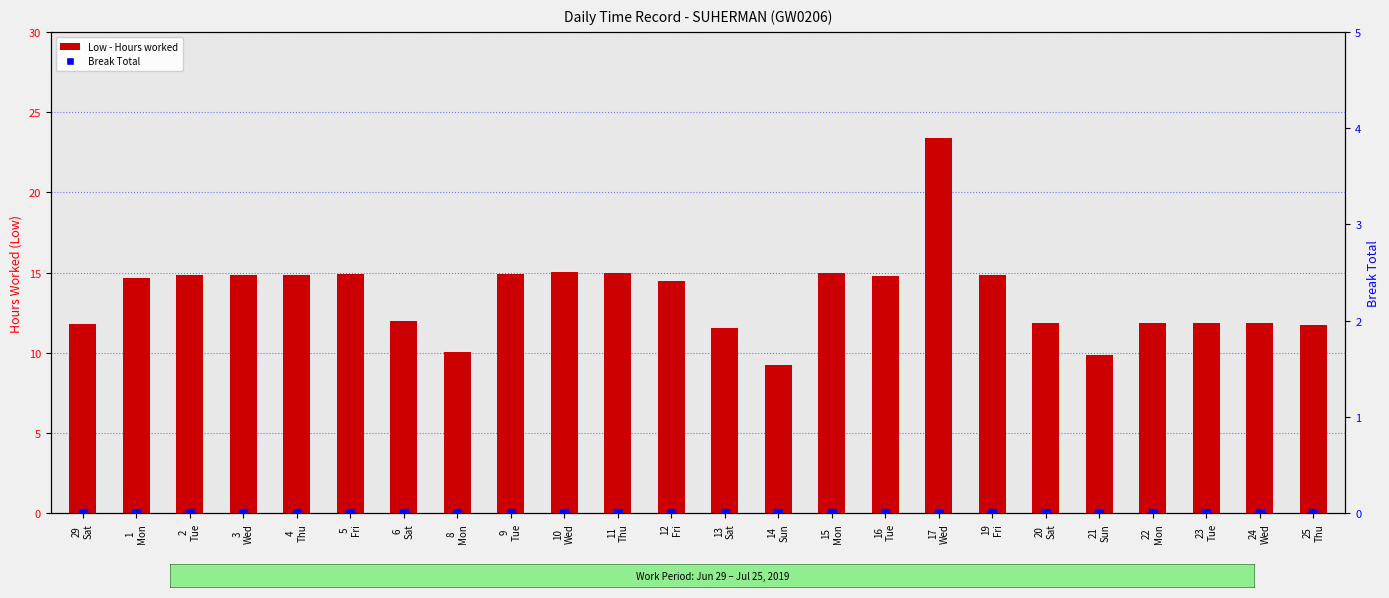

Is the value of Break Total at 3
Wed greater than the value of Low at 24
Wed?

No